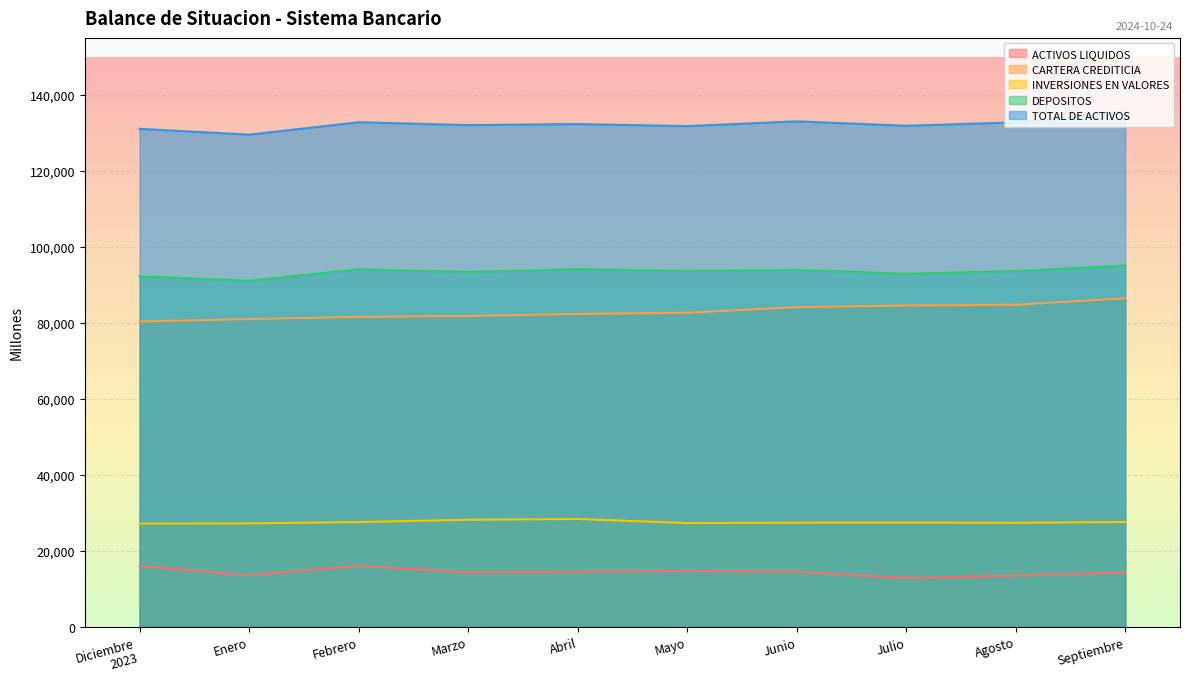

Between Septiembre and Diciembre
2023, which is larger?

Diciembre
2023